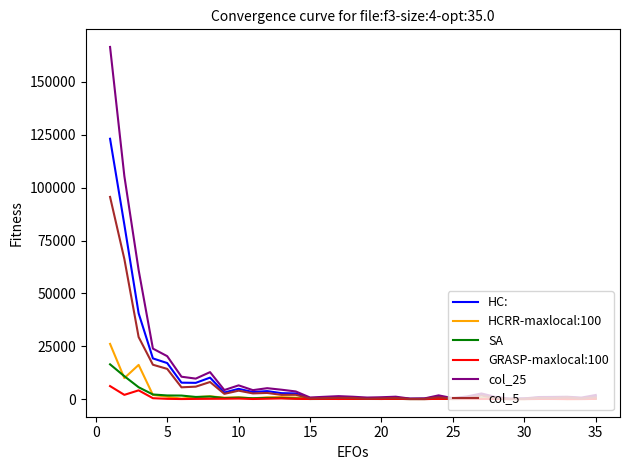

What is the maximum value for HC:?

123121